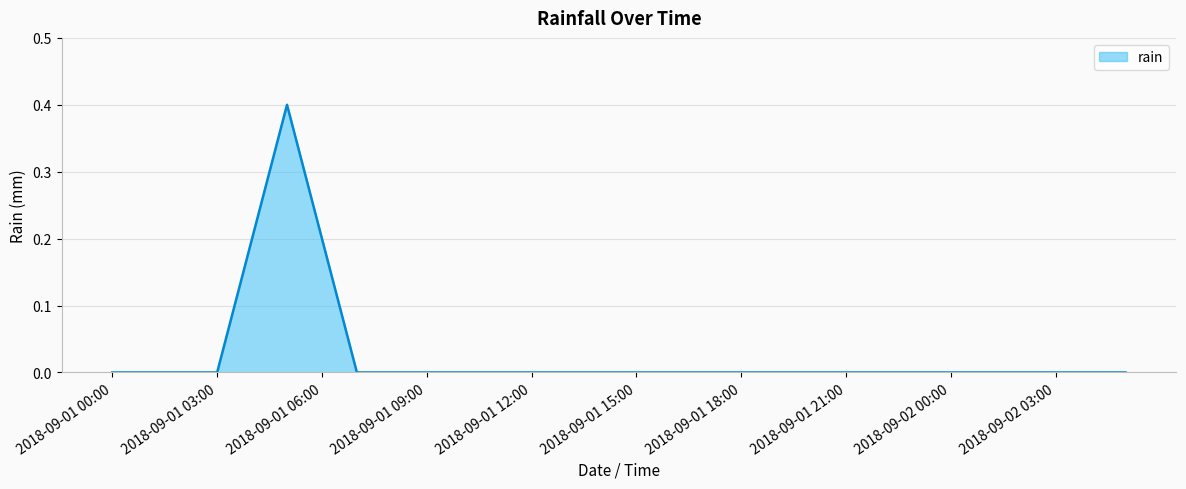

What is the maximum value shown in the chart?

0.4